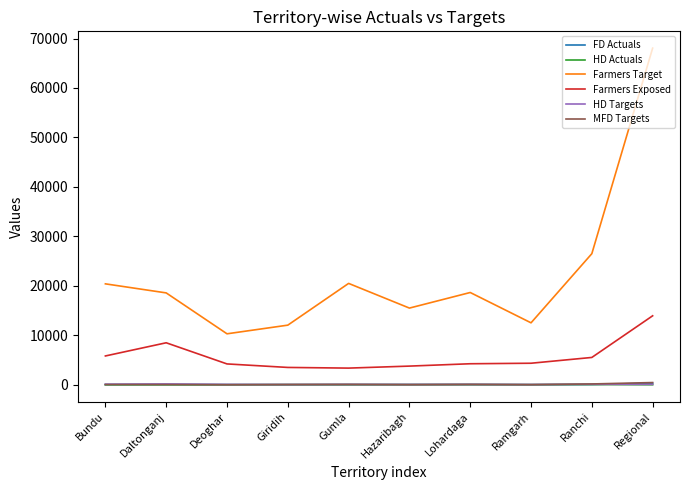

True or false: HD Targets and Farmers Exposed intersect in this chart.

False